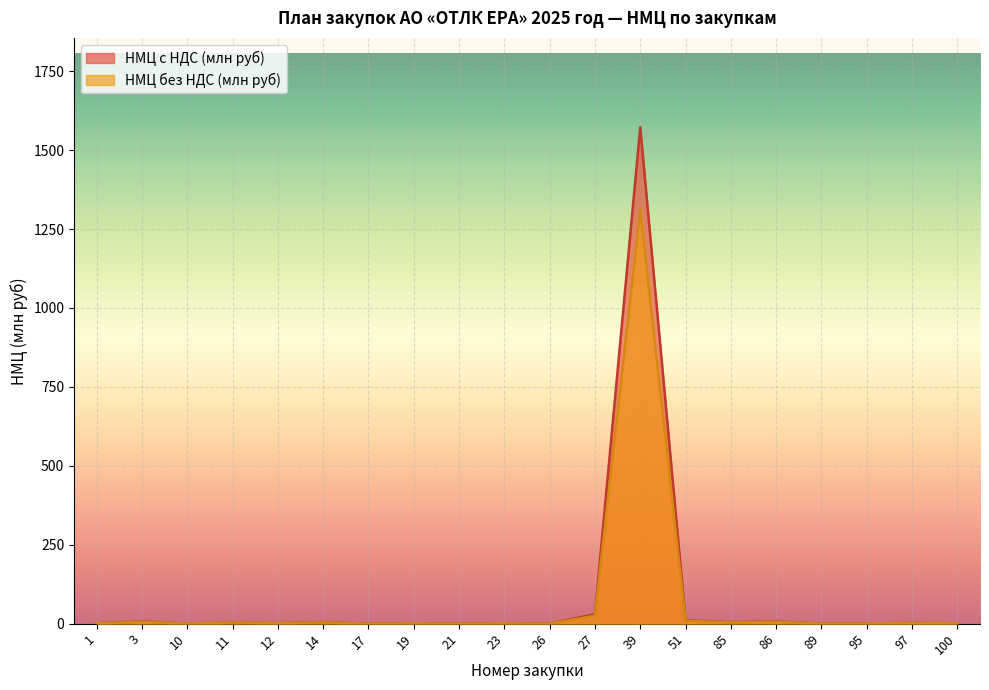

At which label does НМЦ с НДС (млн руб) reach its minimum?

21